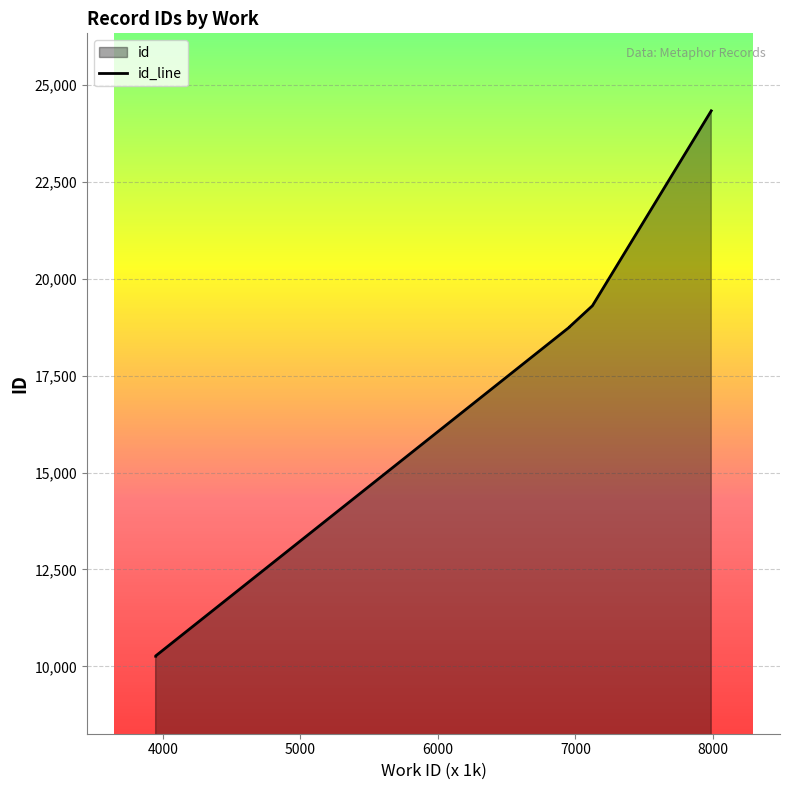

True or false: there are more than 1 points higher than both neighbors.

False